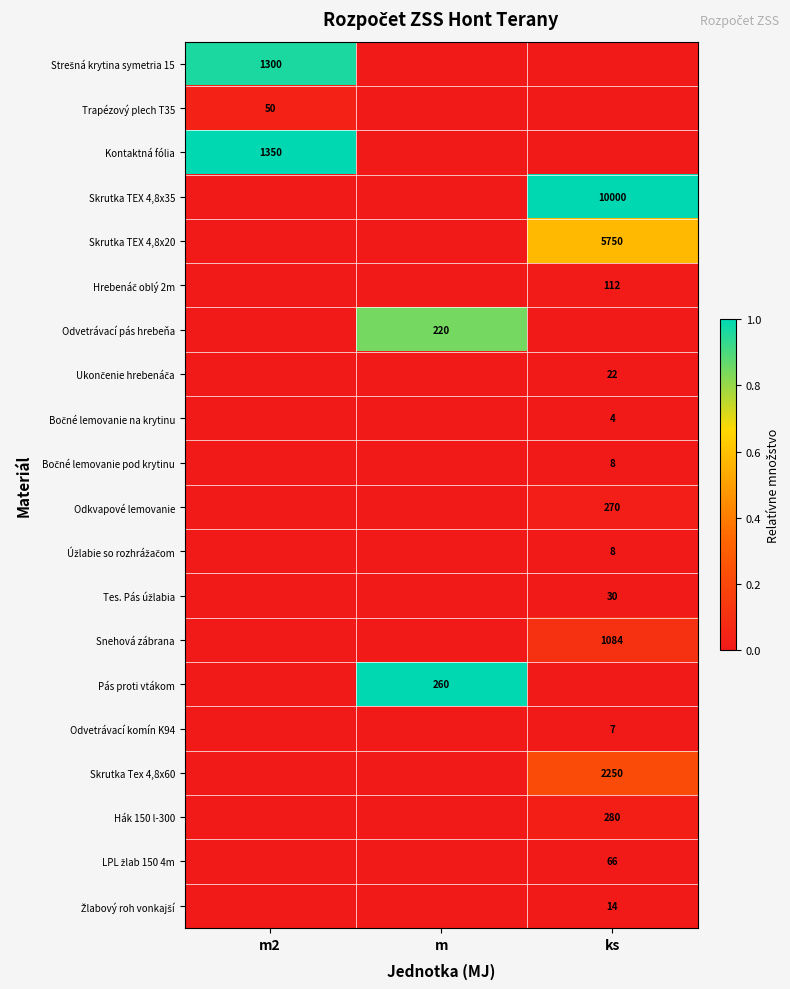

Is it true that Odkvapové lemovanie equals 455 at ks?

False